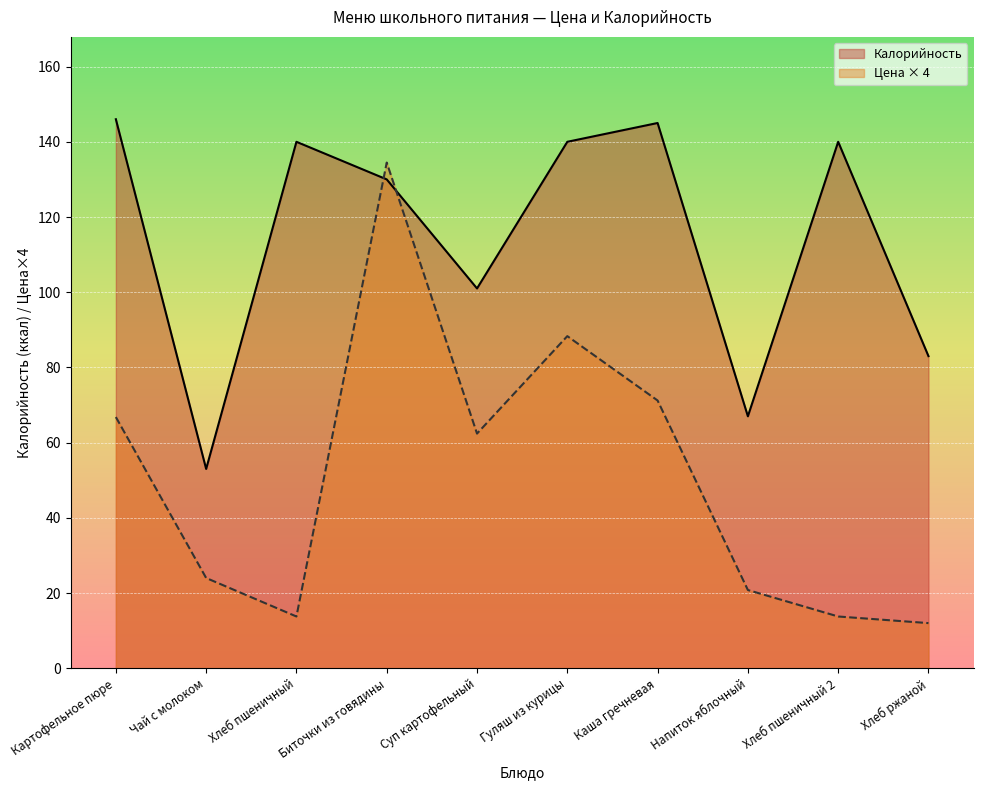

What is the minimum value for Цена?

12.0